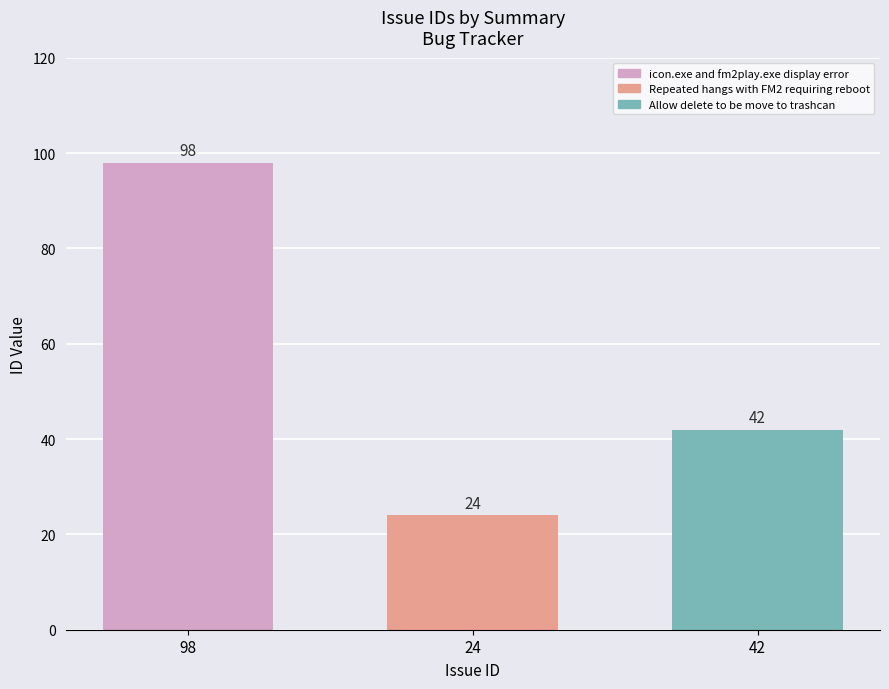

Is it true that the value at 98 is 98?

True